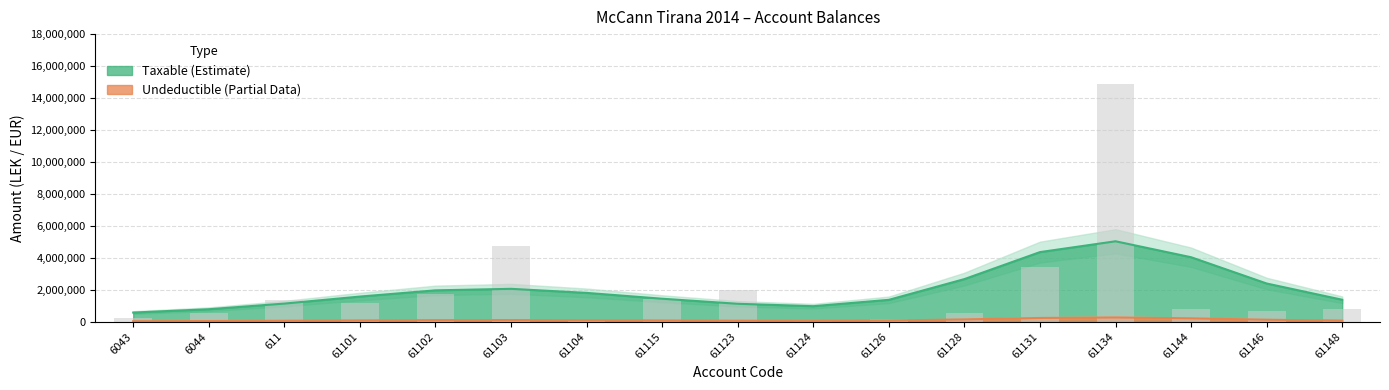

What is the ratio of the value at 61148 to the value at 61103?

0.2